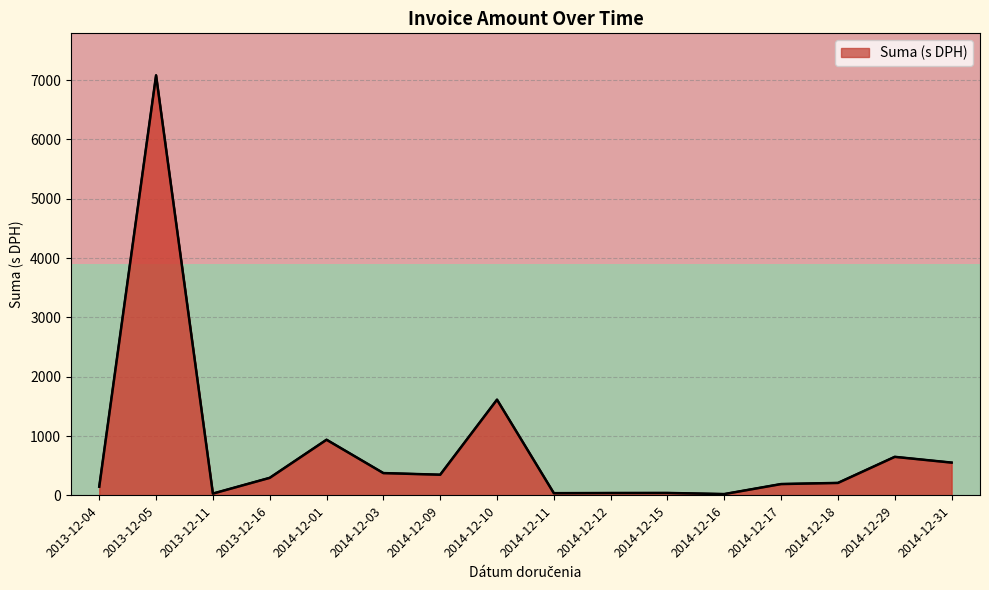

Which has a higher value, 2013-12-05 or 2013-12-04?

2013-12-05